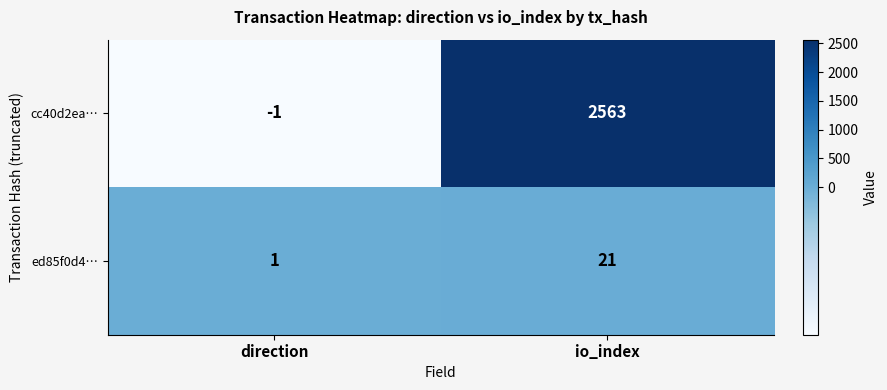

What is the total value across all series at io_index?

2584